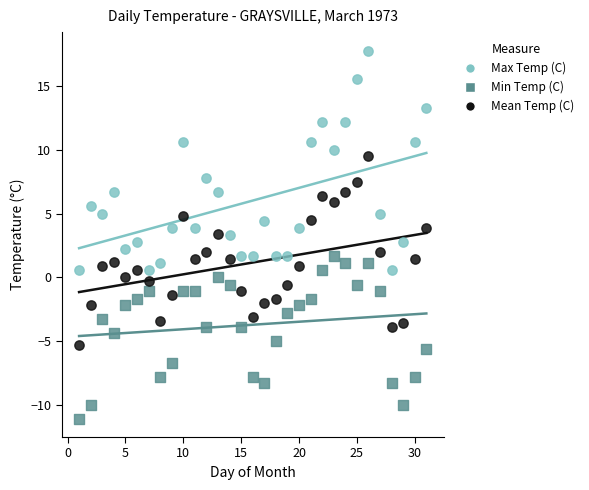

Across all data points, what is the range of Y values (max minus min)?

28.9